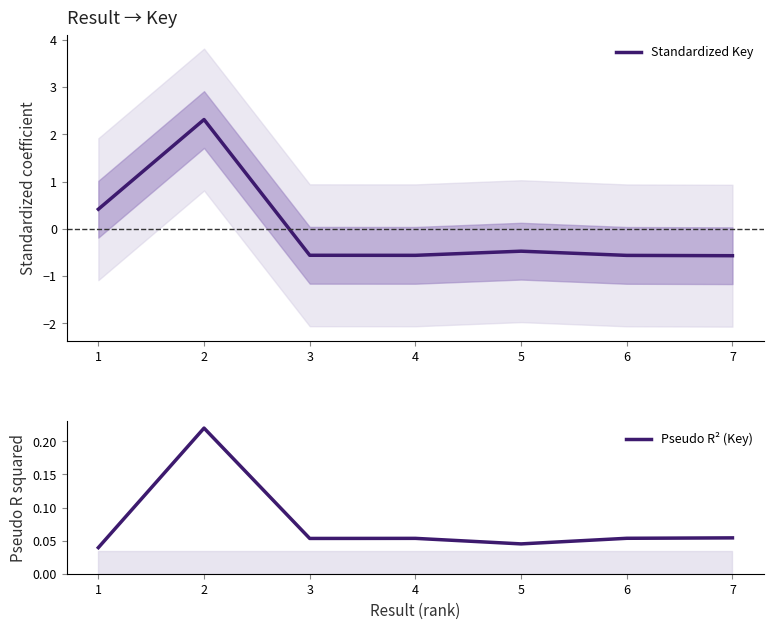

Reading right to left, what are all the values shown in this chart?

Standardized Key: -0.6	-0.6	-0.5	-0.6	-0.6	2.3	0.4
Pseudo R² (Key): 0.1	0.1	0.0	0.1	0.1	0.2	0.0